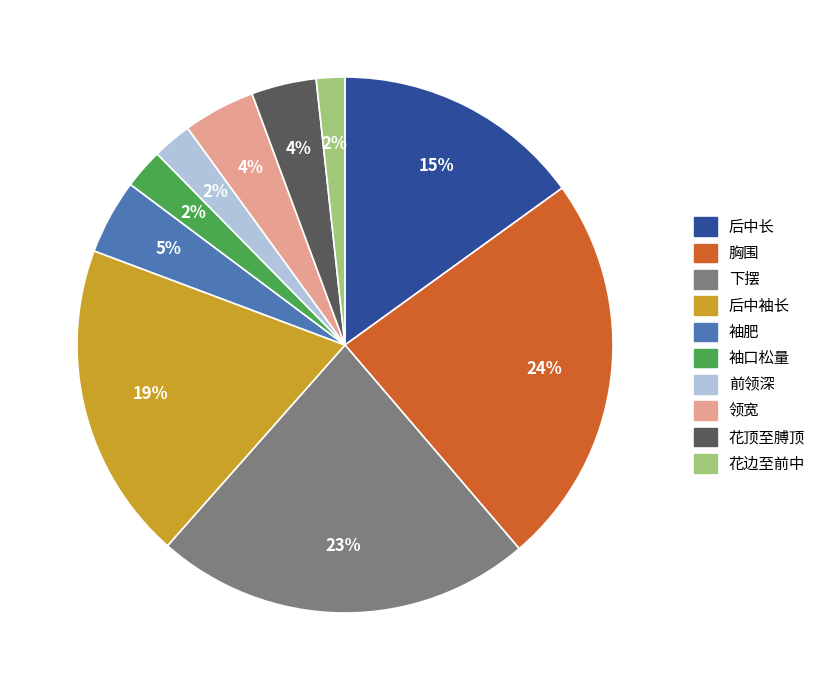

To the nearest percent, what is the average slice percentage?

10%